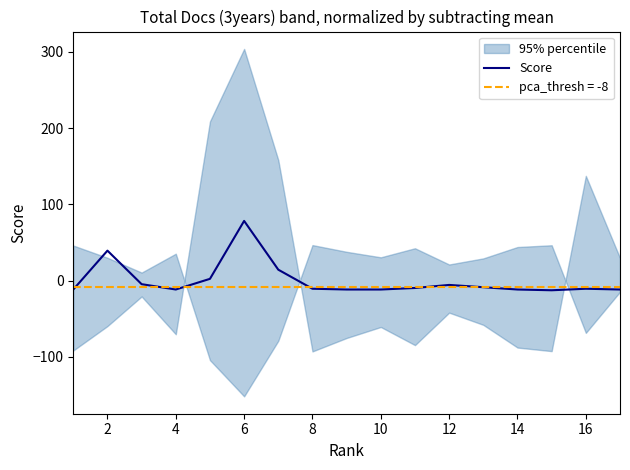

What is the highest value of the Score series?

78.2